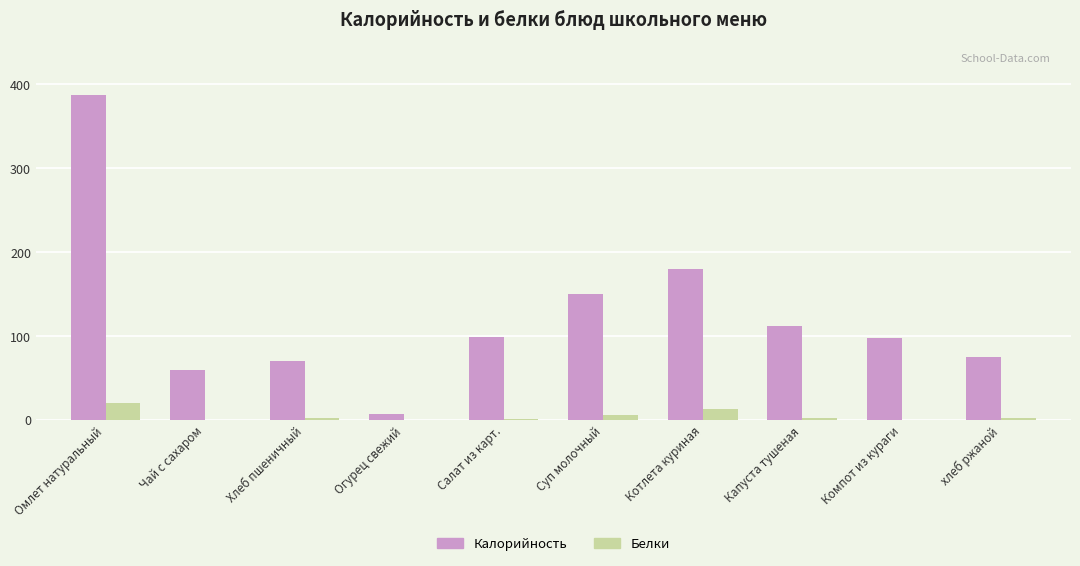

The Калорийность series shows 233.5 at Омлет натуральный. True or false?

False